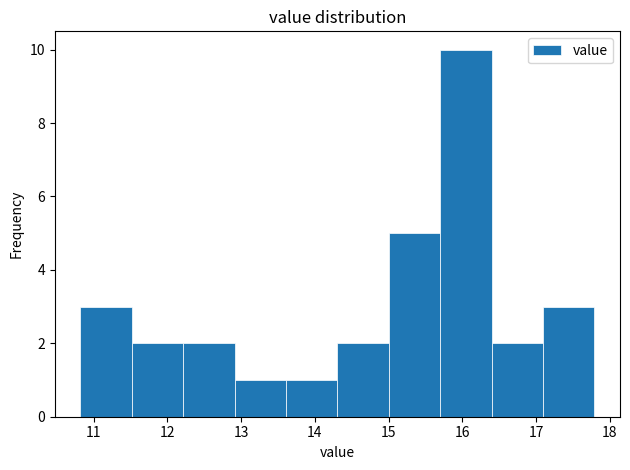

Over which range of the x-axis is the bar tallest?

15.7 to 16.4